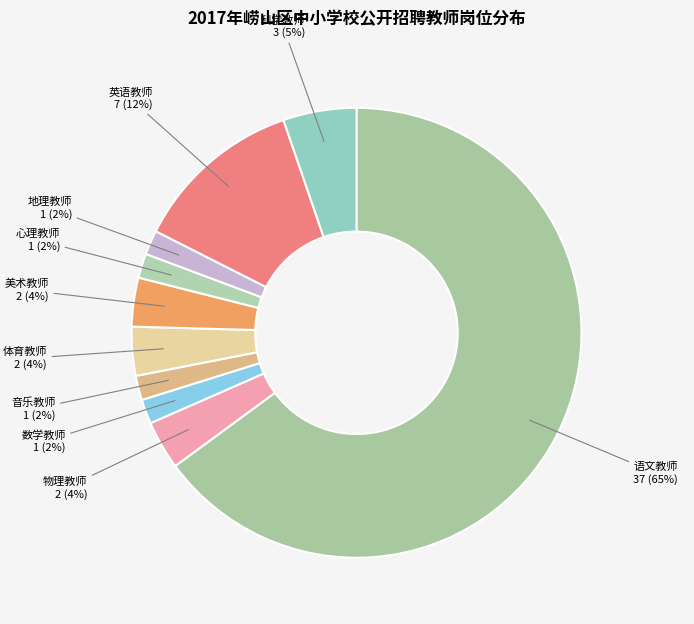

Does any single category account for the majority?

Yes